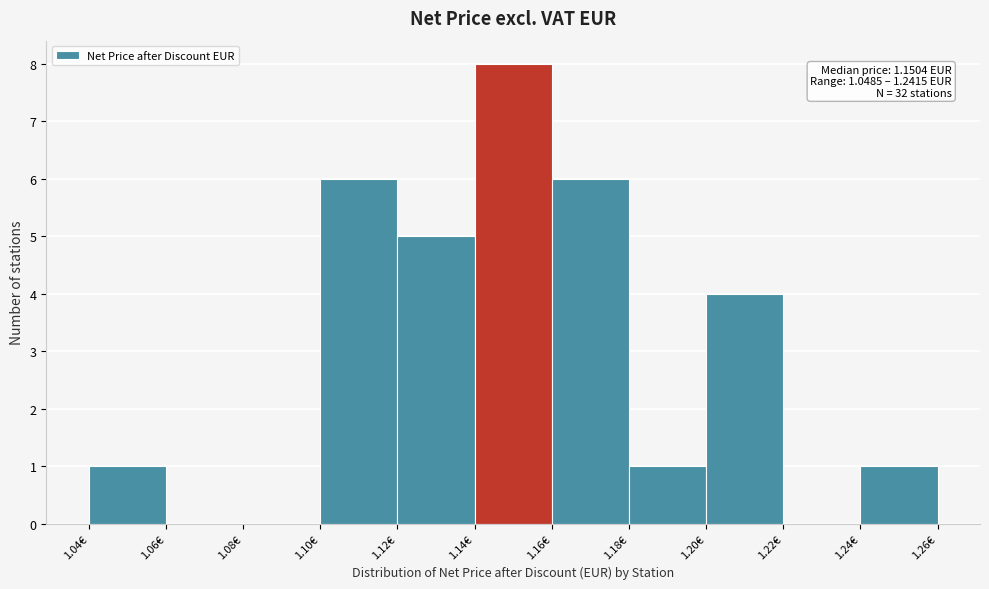

Which range on the x-axis has the tallest bar?

1.14 to 1.16